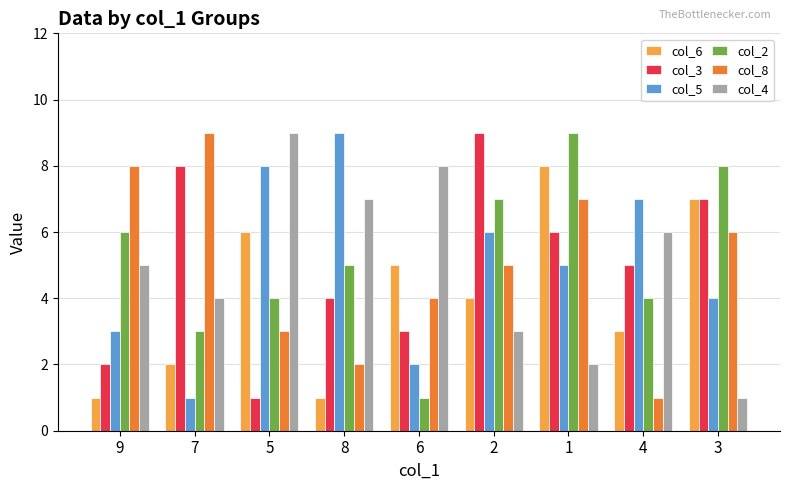

The value of col_3 at 7 is 14. True or false?

False